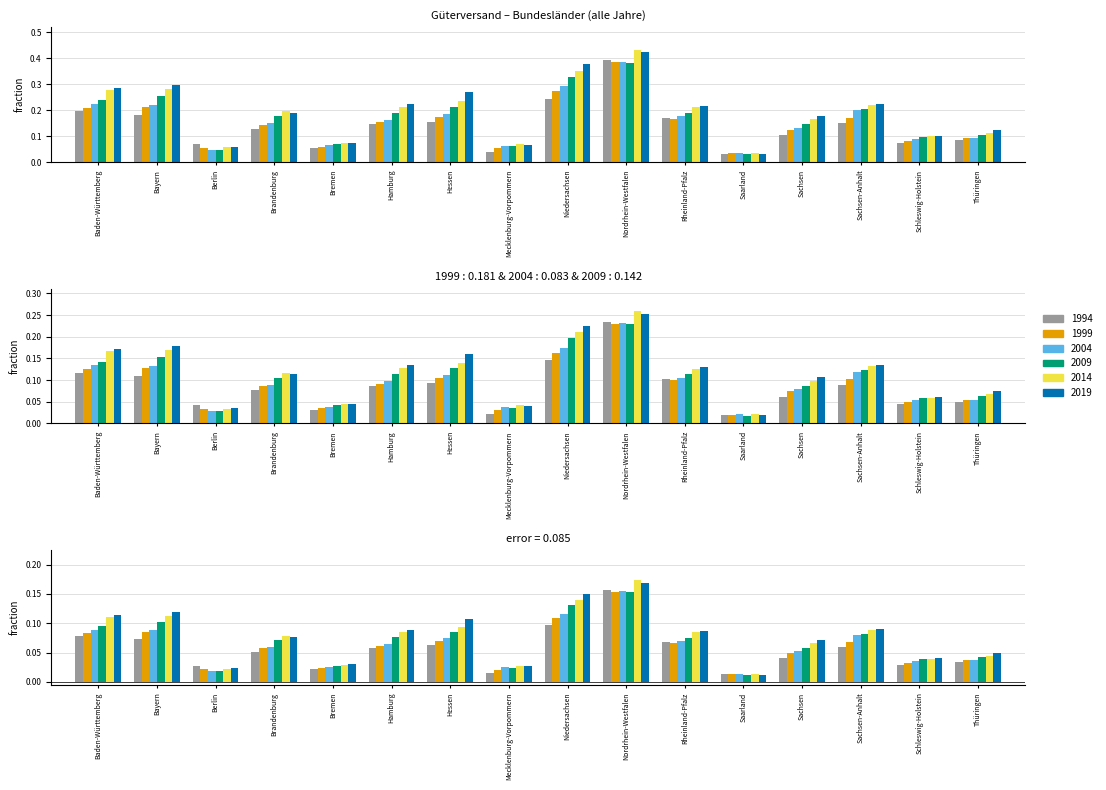

What position from the left is Berlin?

3